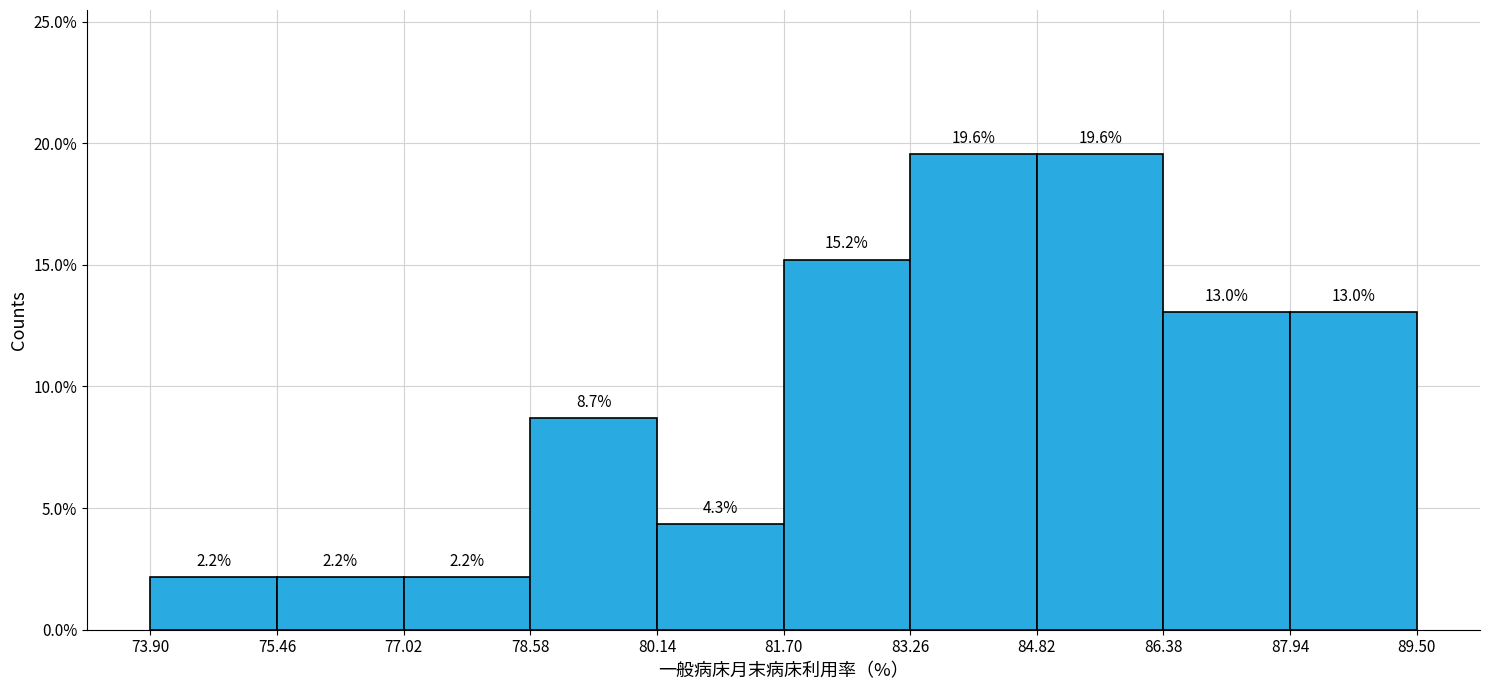

How tall is the bar that spans 78.58 to 80.14 on the x-axis?

8.7